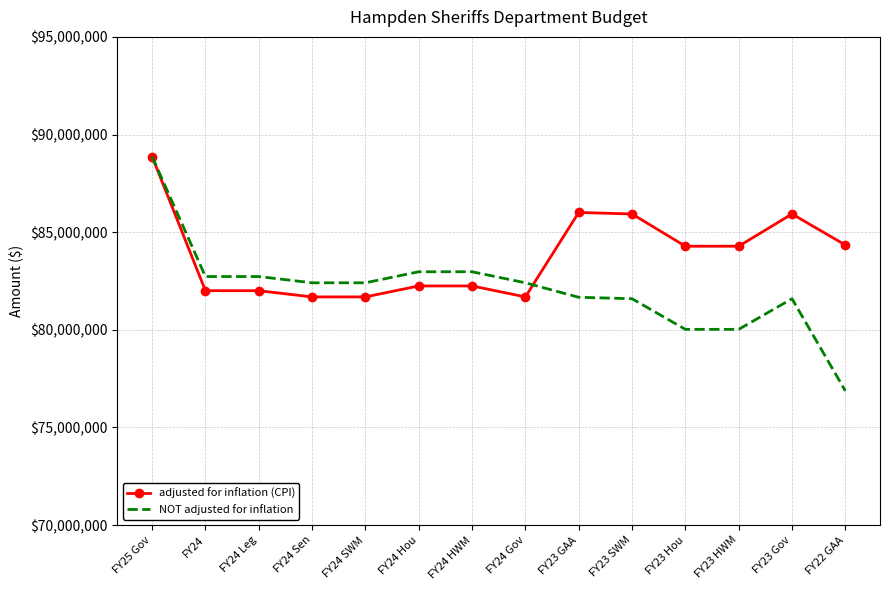

Rank the series by their average value, from lowest to highest.

NOT adjusted for inflation, adjusted for inflation (CPI)